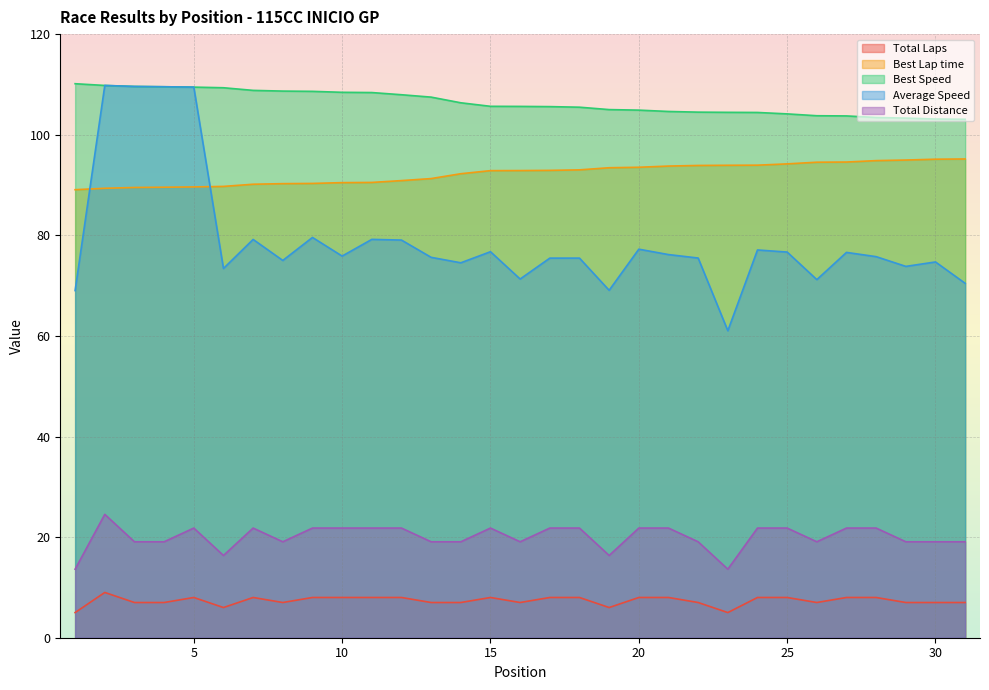

Which series has the widest spread of values?

Average Speed